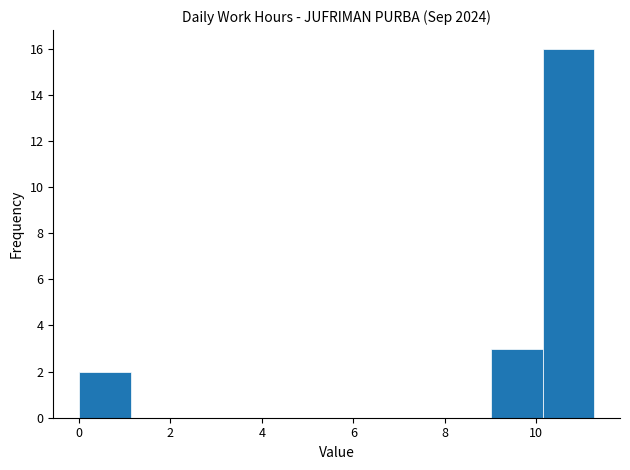

Reading left to right, list every bar in this chart as the range it spans on the x-axis followed by its height. Neither the bar edges nor the heights are printed on the chart, so give them approximately, as read against the axes.

0.0 to 1.2: 2
1.2 to 2.2: 0
2.2 to 3.4: 0
3.4 to 4.6: 0
4.6 to 5.6: 0
5.6 to 6.8: 0
6.8 to 7.8: 0
7.8 to 9.0: 0
9.0 to 10.2: 3
10.2 to 11.2: 16